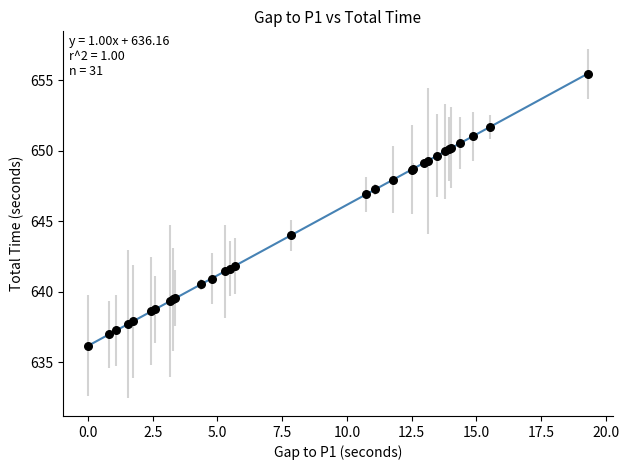

What Y value in the scatter plot is closest to 645?

644.0